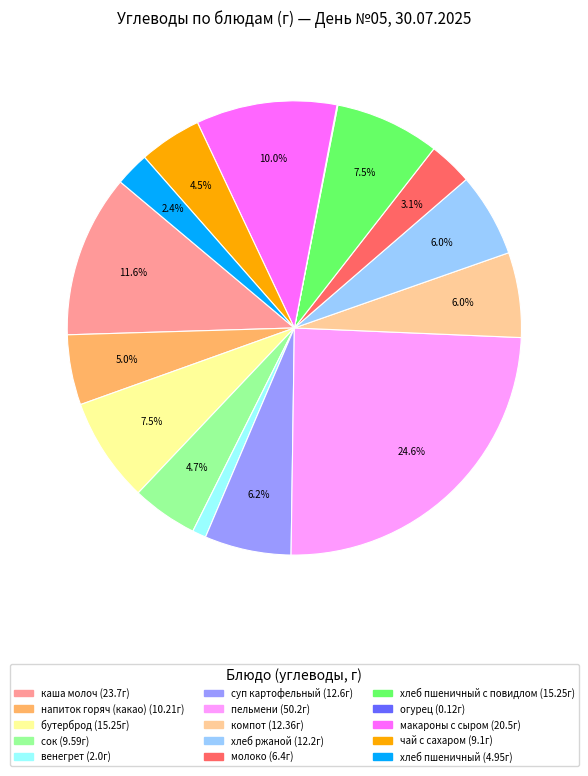

Is there a majority slice in this chart?

No